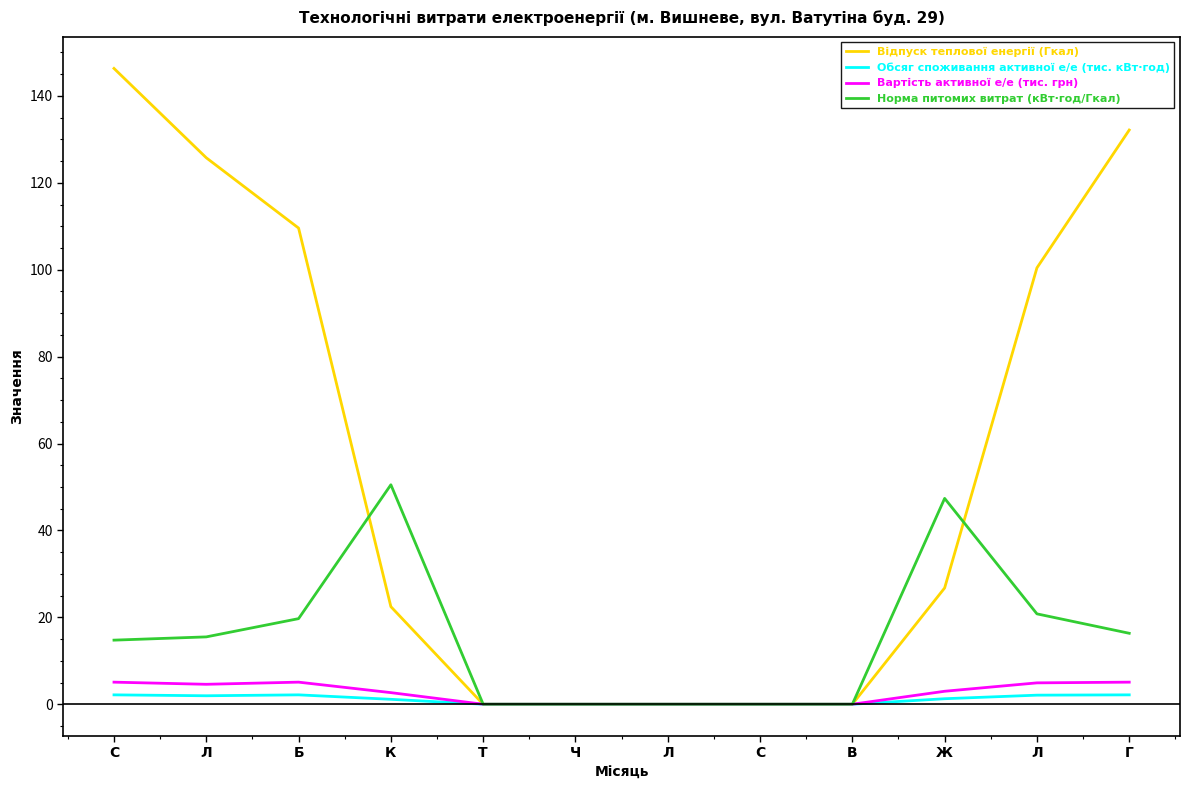

What is the average value of the Вартість активної е/е (тис. грн) series?

2.5